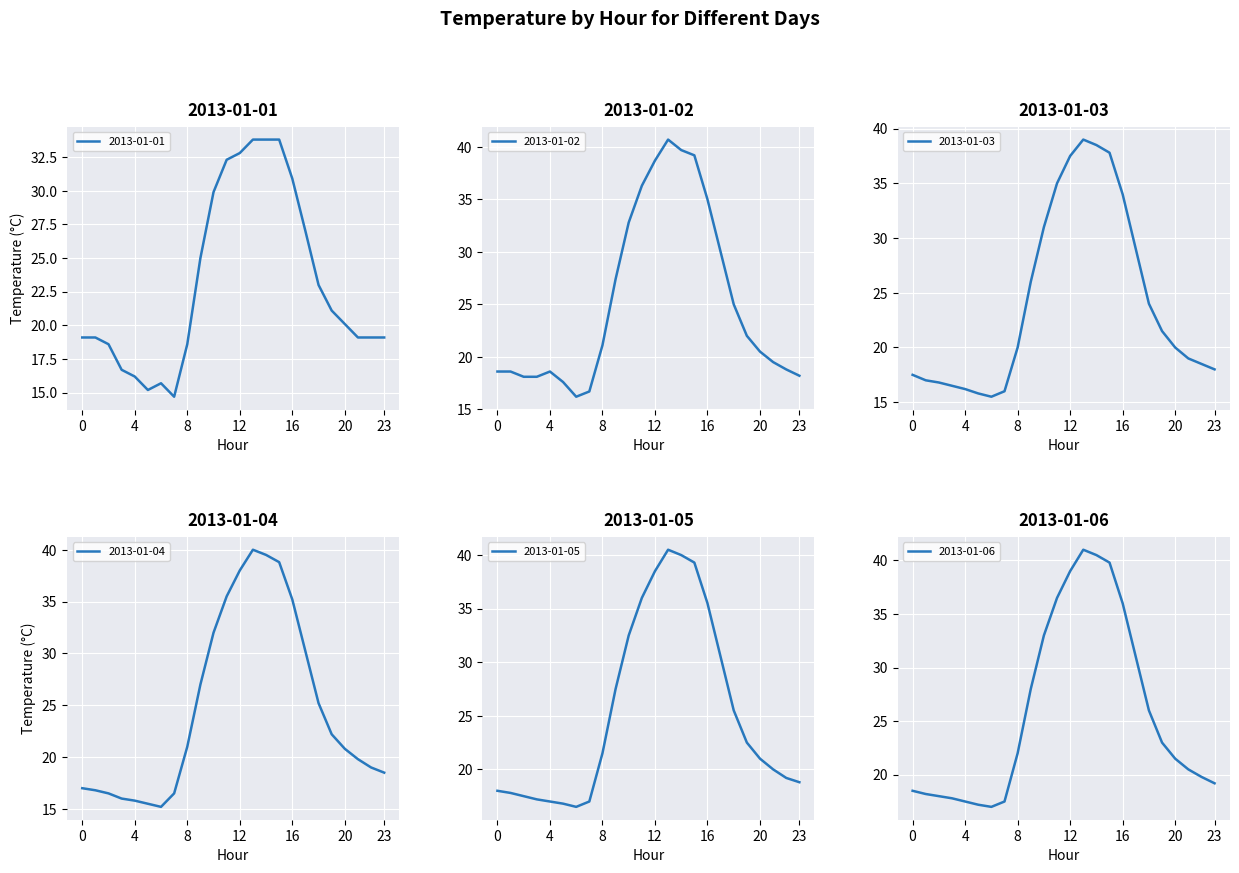

Where does the 2013-01-05 series first go above 21?

8